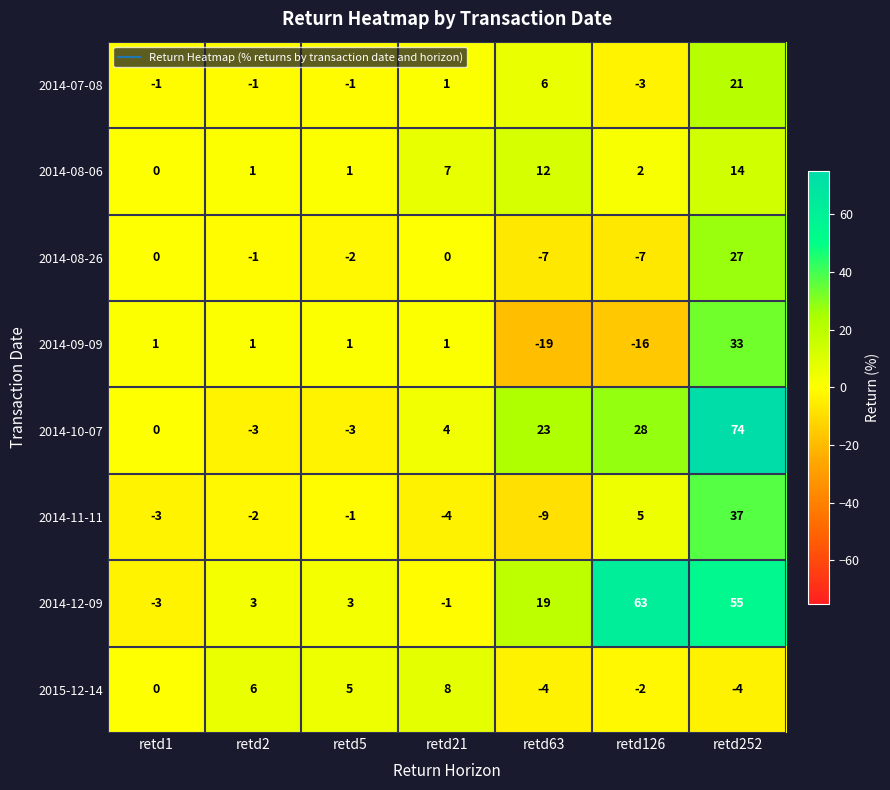

Which label corresponds to the smallest value in the chart?

retd63